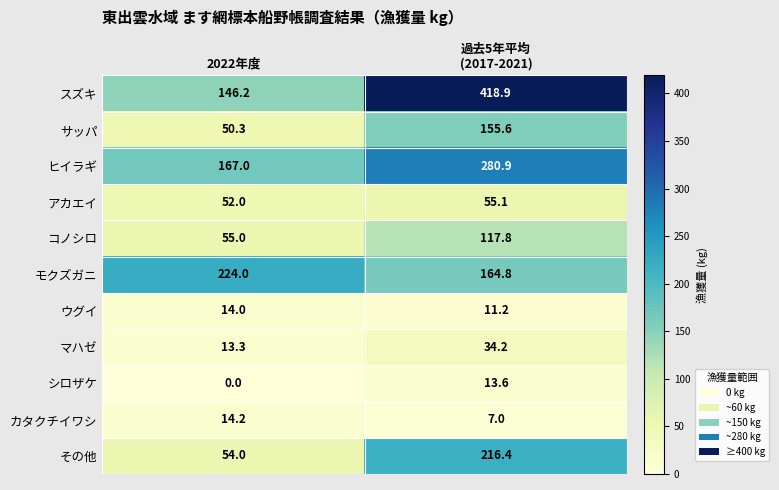

At 過去5年平均
(2017-2021), list the series in order from smallest to largest.

カタクチイワシ, ウグイ, シロザケ, マハゼ, アカエイ, コノシロ, サッパ, モクズガニ, その他, ヒイラギ, スズキ